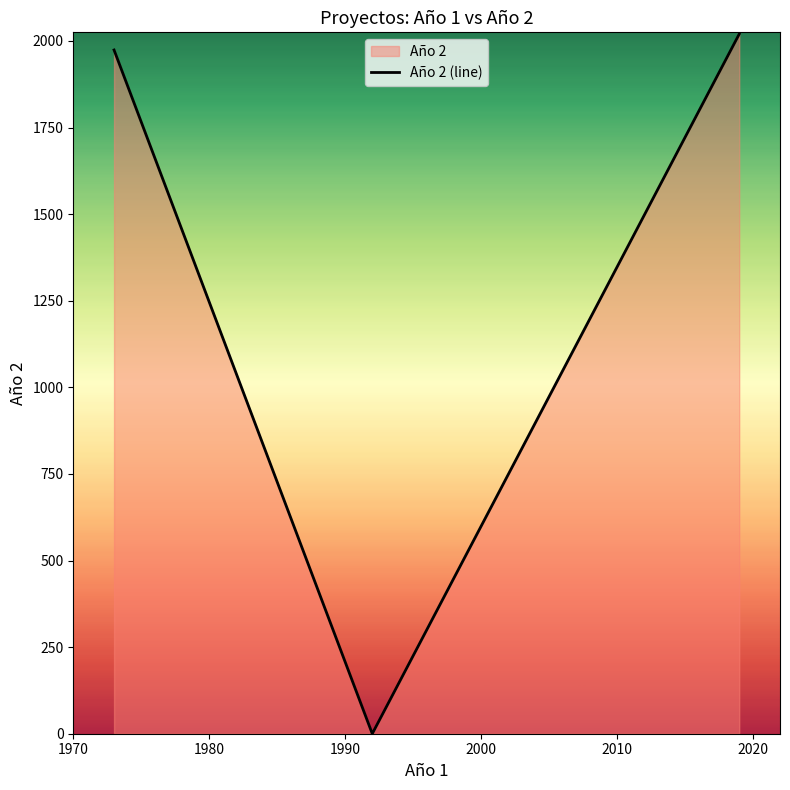

What is the difference between the maximum and minimum values?

2020